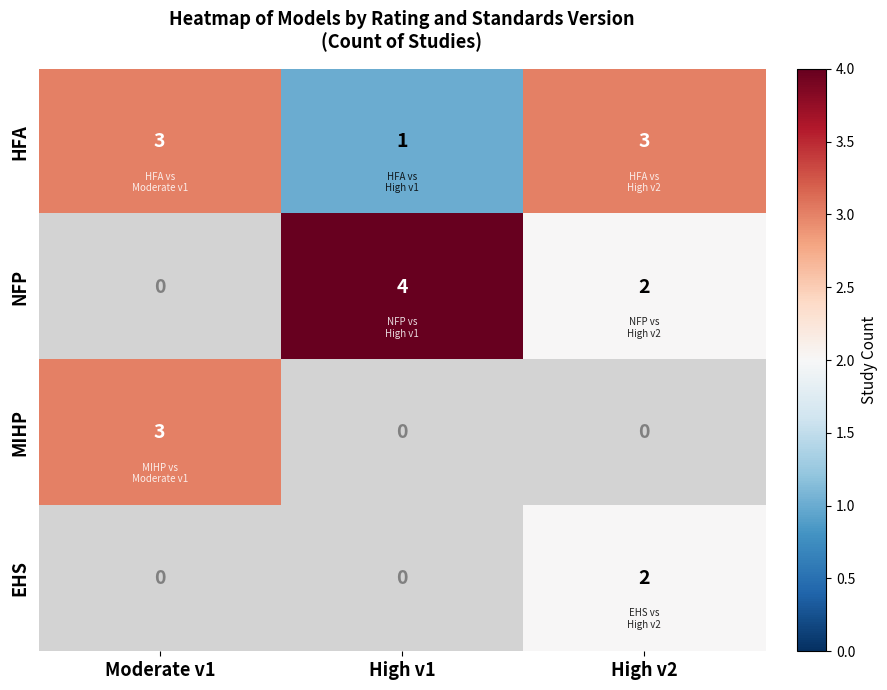

The HFA series shows 0.9 at High v2. True or false?

False